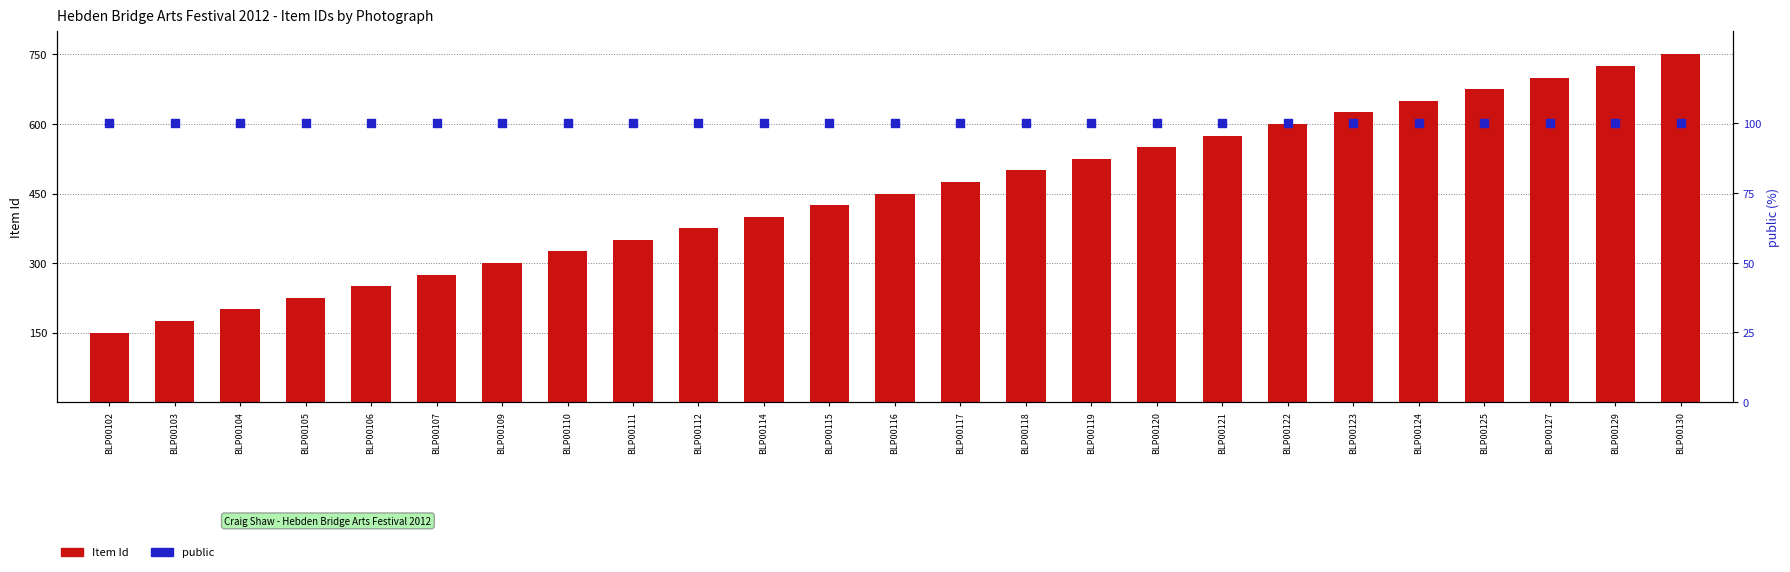

Which series has the widest spread of Y values?

Item Id